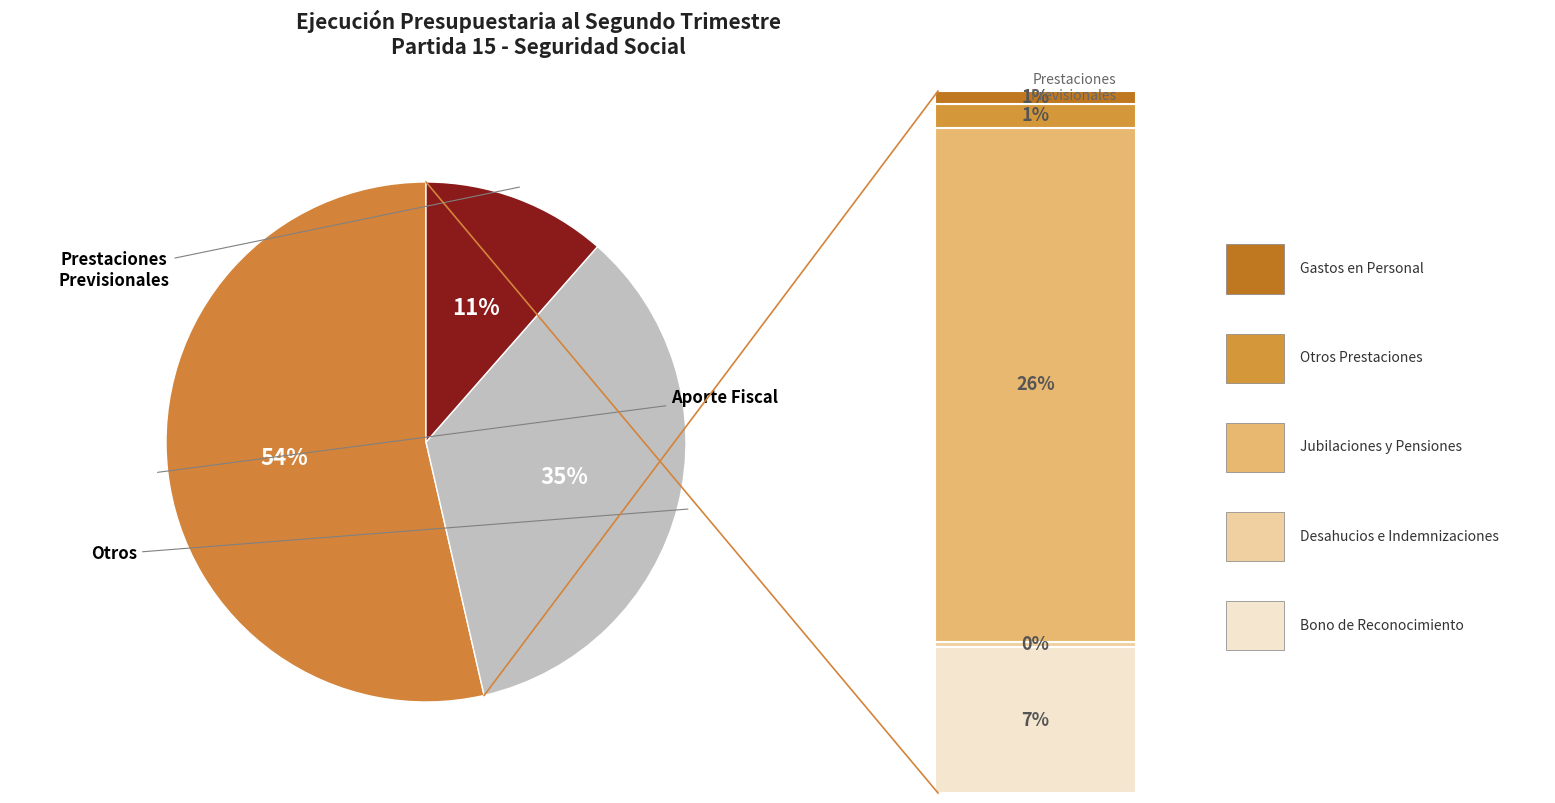

How many slices are in this pie chart?

3